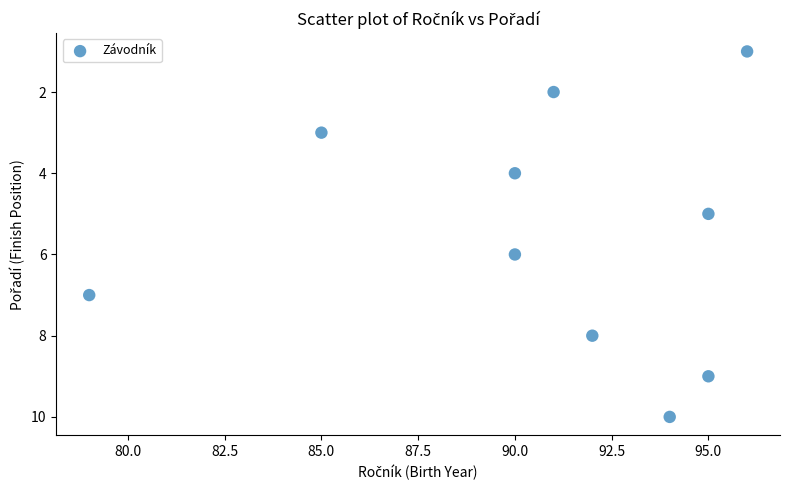

What is the range of Y values (max minus min)?

9